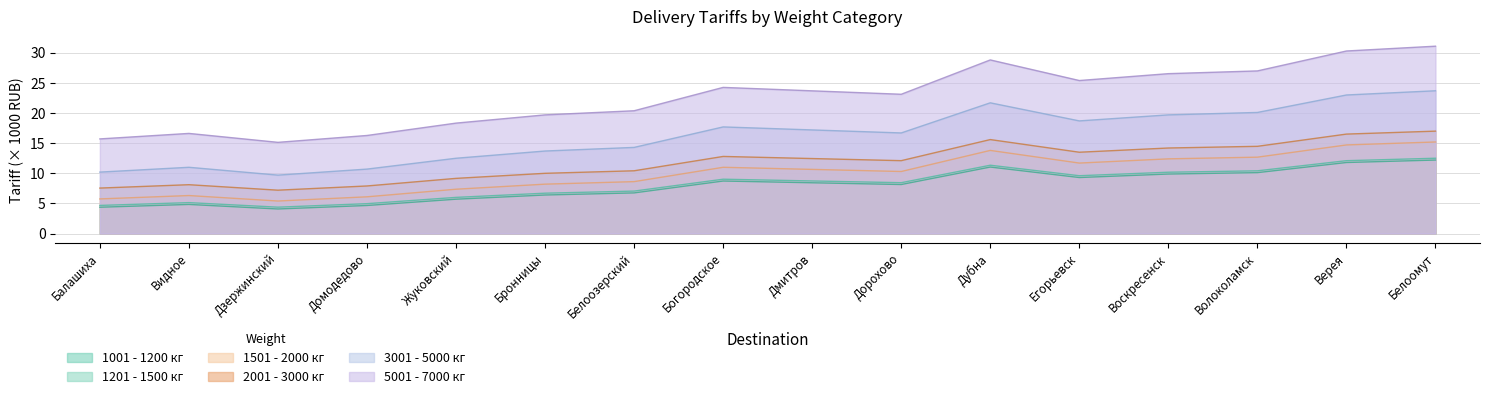

What position from the left is Дорохово?

10